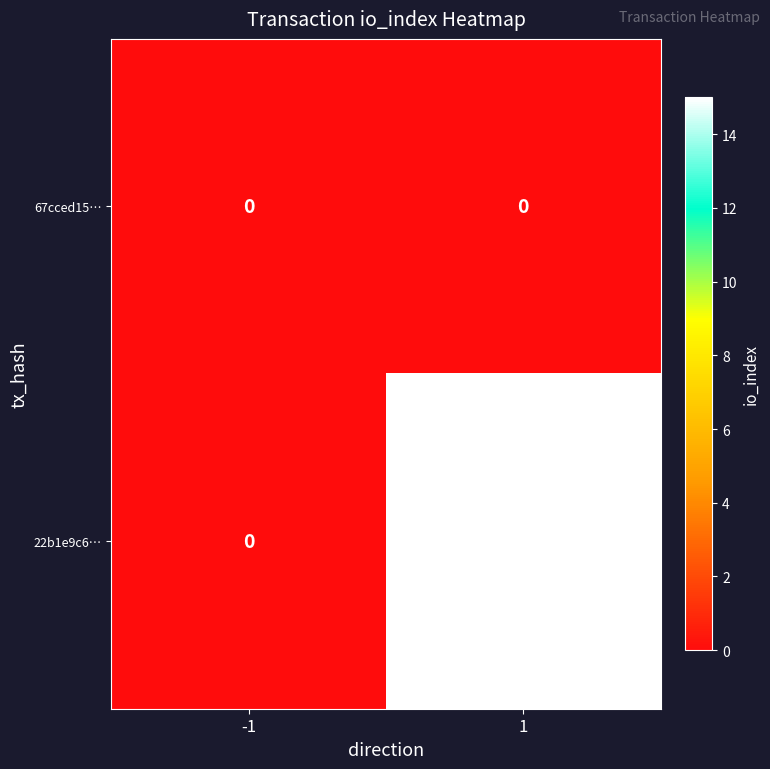

What is the highest value of the 22b1e9c6… series?

15